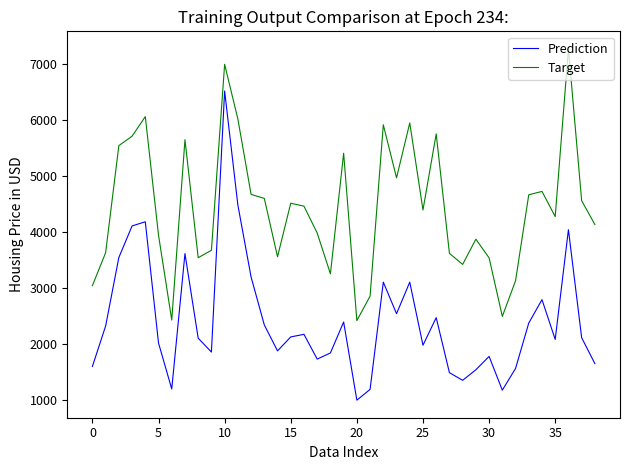

List the series in order of their peak value, highest first.

Target, Prediction